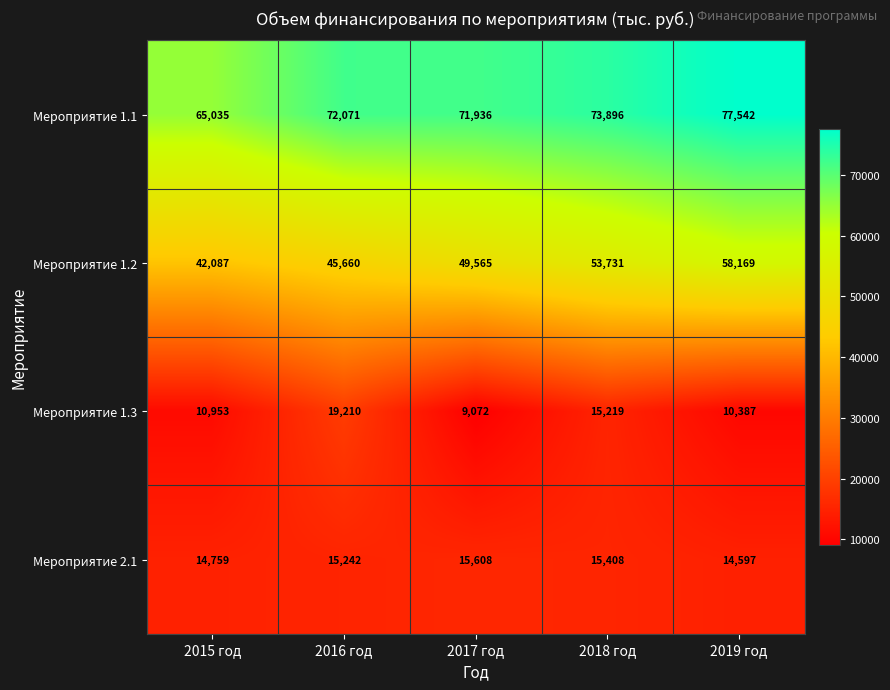

At 2018 год, list the series in order from smallest to largest.

Мероприятие 1.3, Мероприятие 2.1, Мероприятие 1.2, Мероприятие 1.1